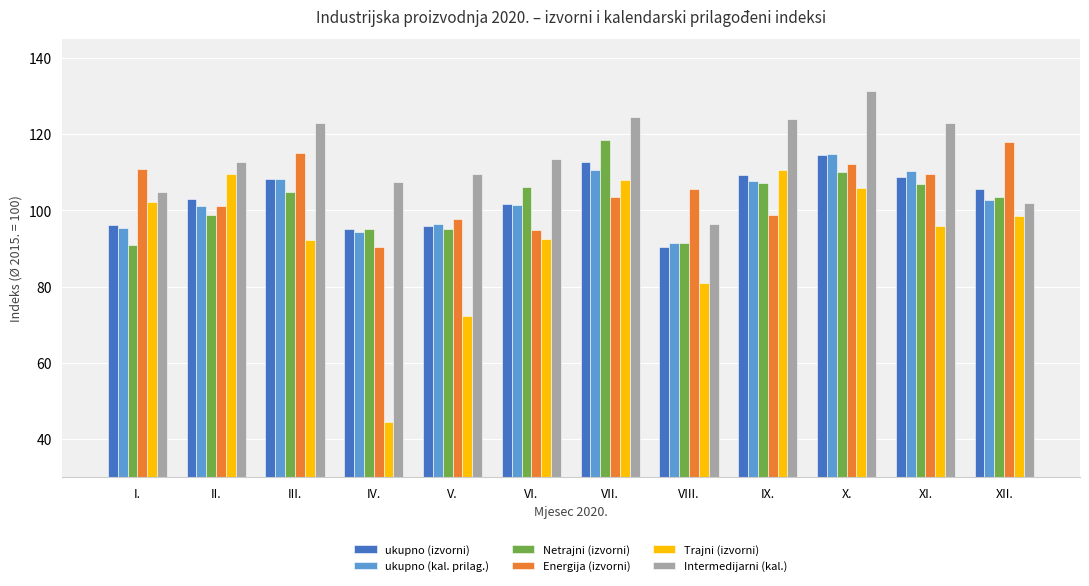

At which category does the chart reach its minimum across all series?

IV.